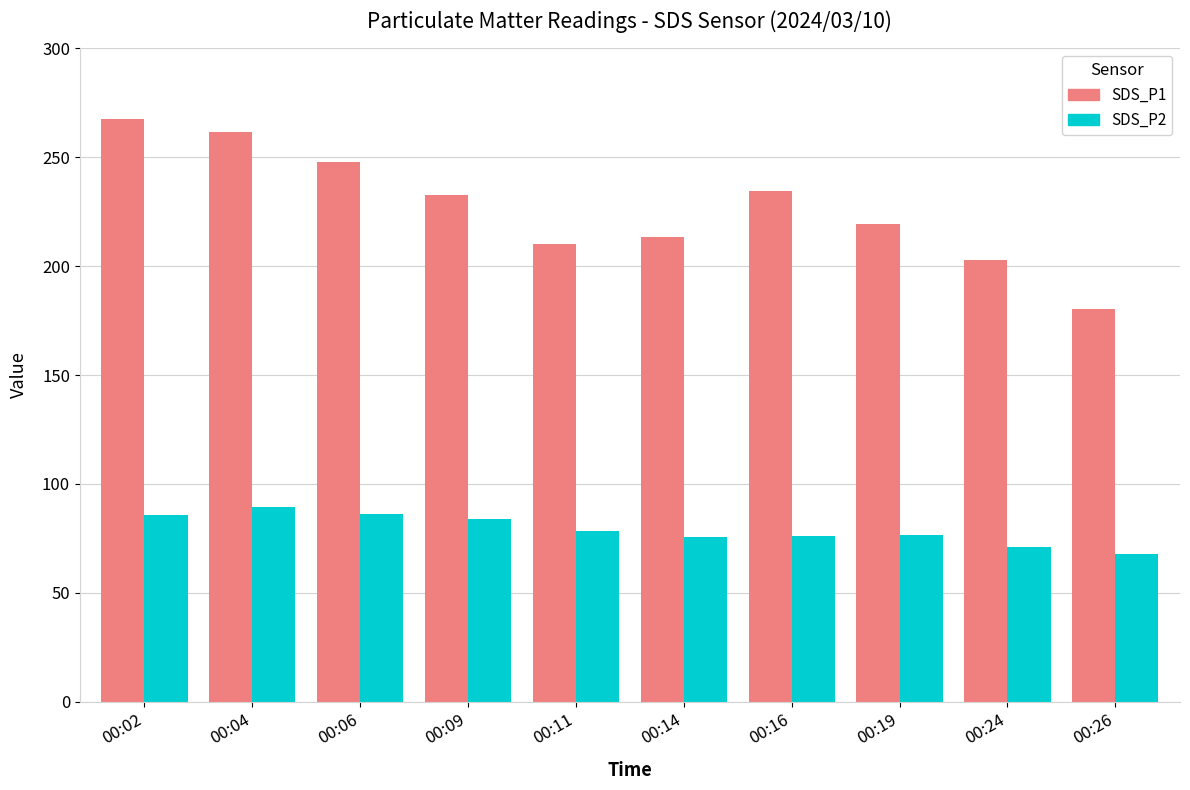

True or false: SDS_P2 has a value of 84.0 at 00:09.

True